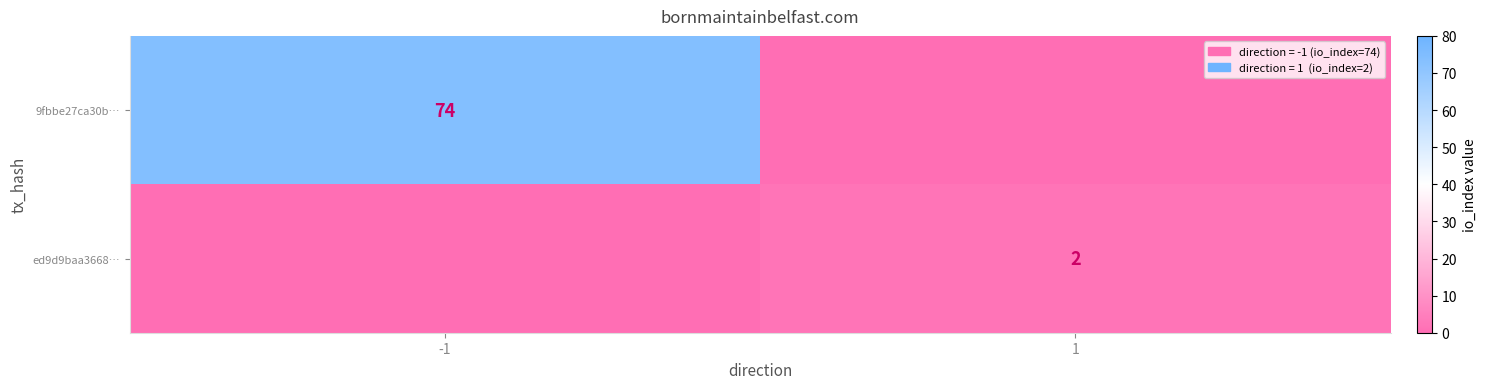

True or false: 9fbbe27ca30b… has a value of 74 at -1.

True